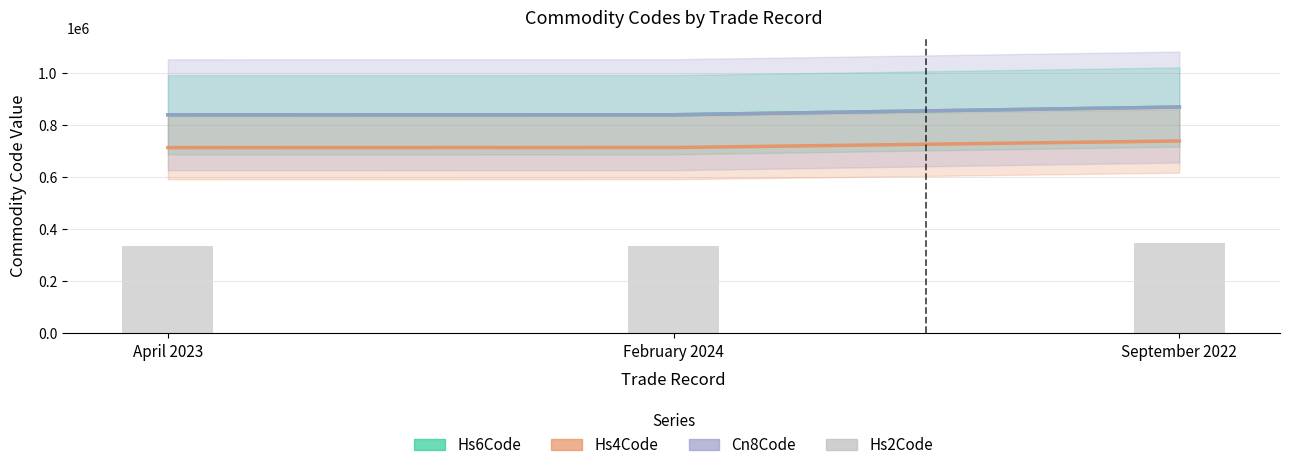

Reading left to right, list all the values displayed in this chart.

Hs6Code: 840999.0	841280.0	870899.0
Hs4Code: 714846.3	715101.3	740264.2
Cn8Code: 840998.1	841279.9	870899.0
Hs2Code: 336347.2	336347.2	348359.6